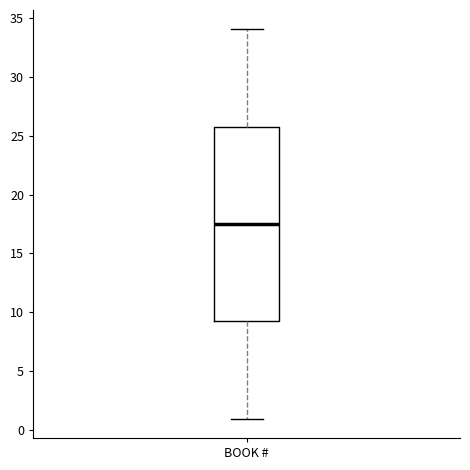

Read this box plot against the y-axis: the position of the median line, the range covered by the box, and the ends of both whiskers. The values are not printed on the chart, so give them approximately, as read against the axis.

median 17.5, box 9.5 to 26.0, whiskers 1.0 to 34.0